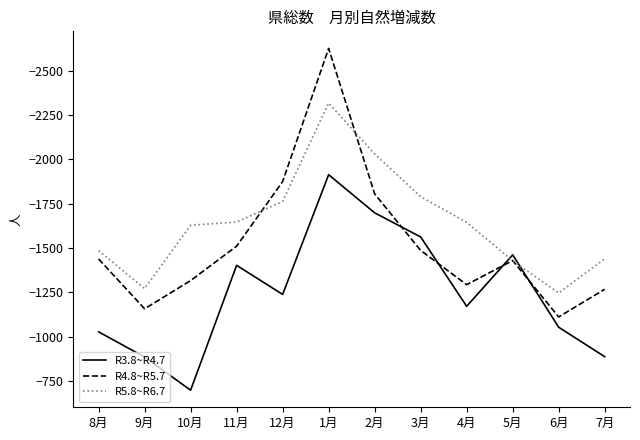

Is the value of R3.8~R4.7 at 12月 greater than the value of R5.8~R6.7 at 3月?

Yes